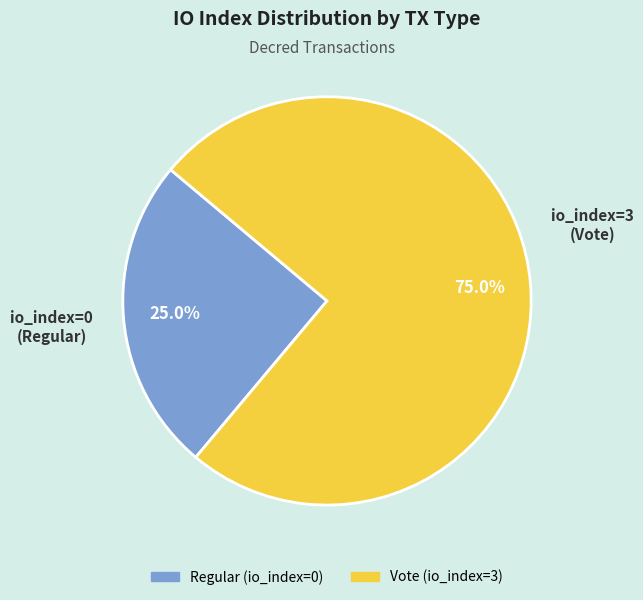

Which has a higher value, Regular (io_index=0) or Vote (io_index=3)?

Vote (io_index=3)